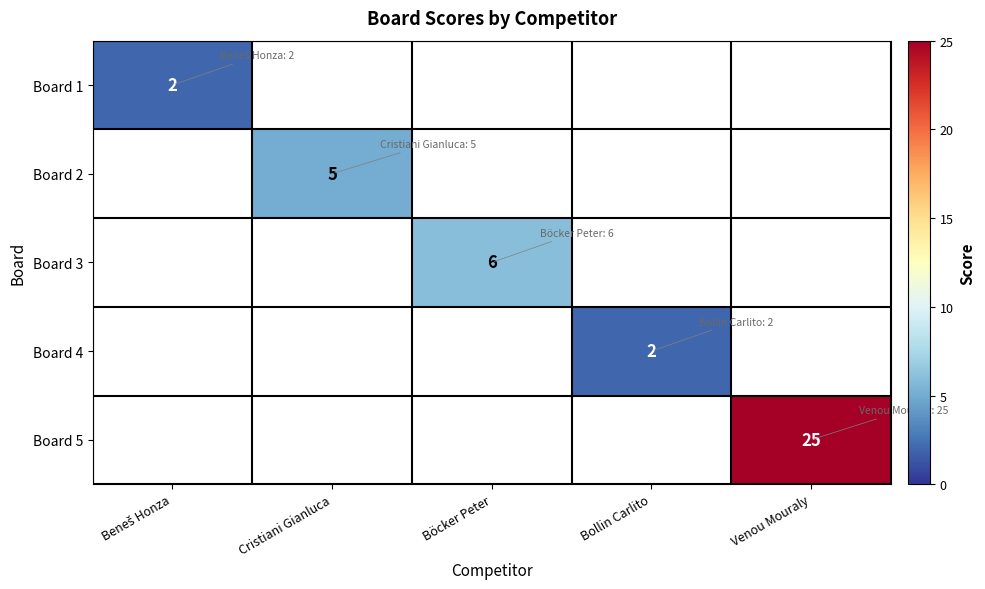

True or false: Board 5 has a value of 33 at Venou Mouraly.

False